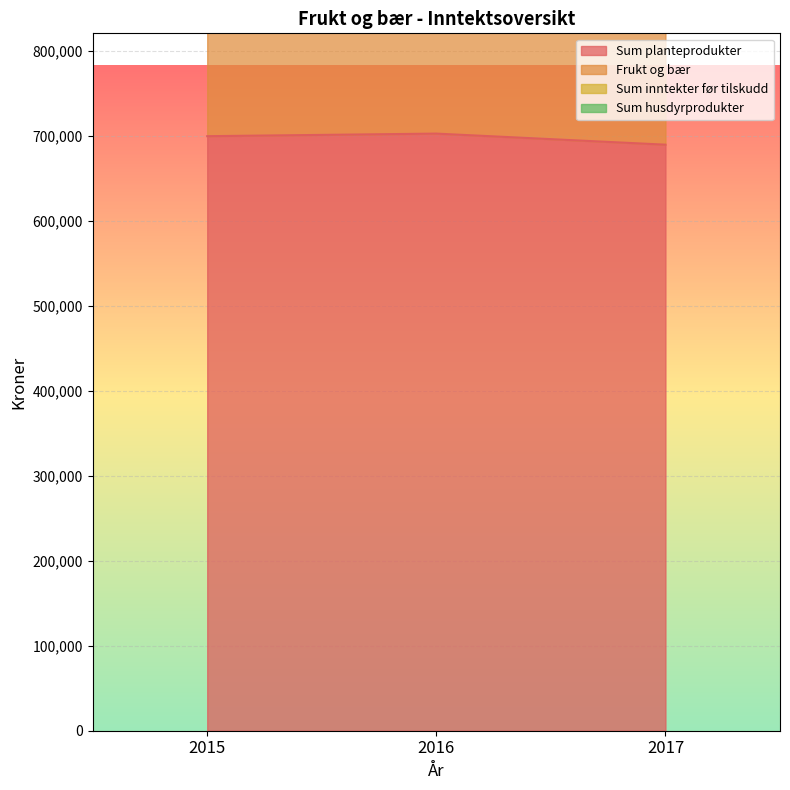

Which category has the lowest value across all series?

2017